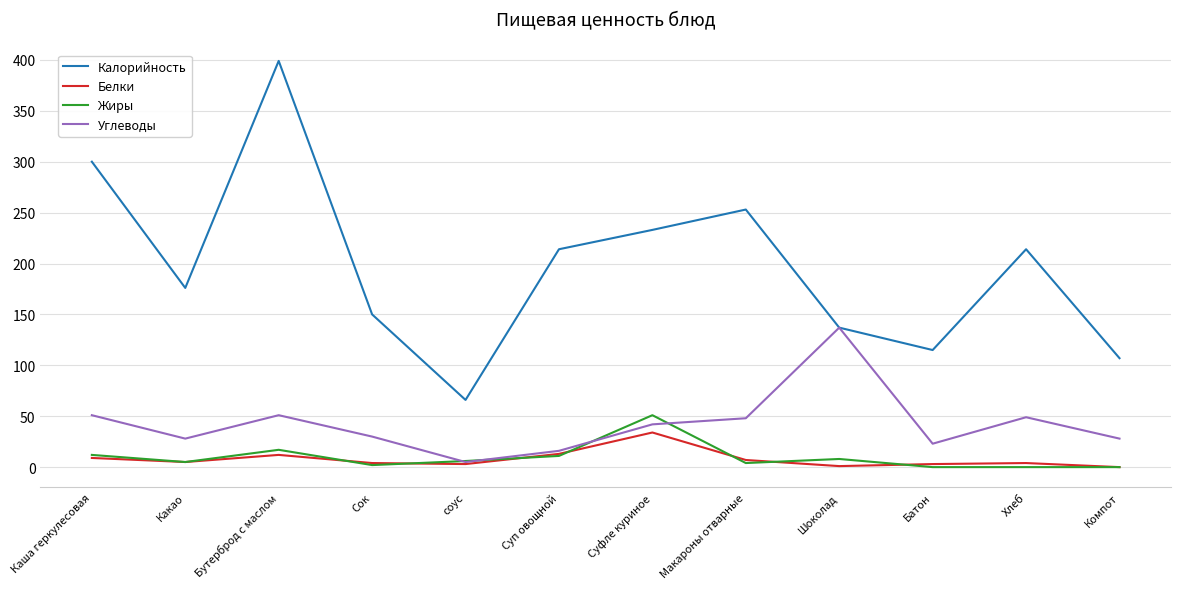

The Белки series shows 9 at Каша геркулесовая. True or false?

True